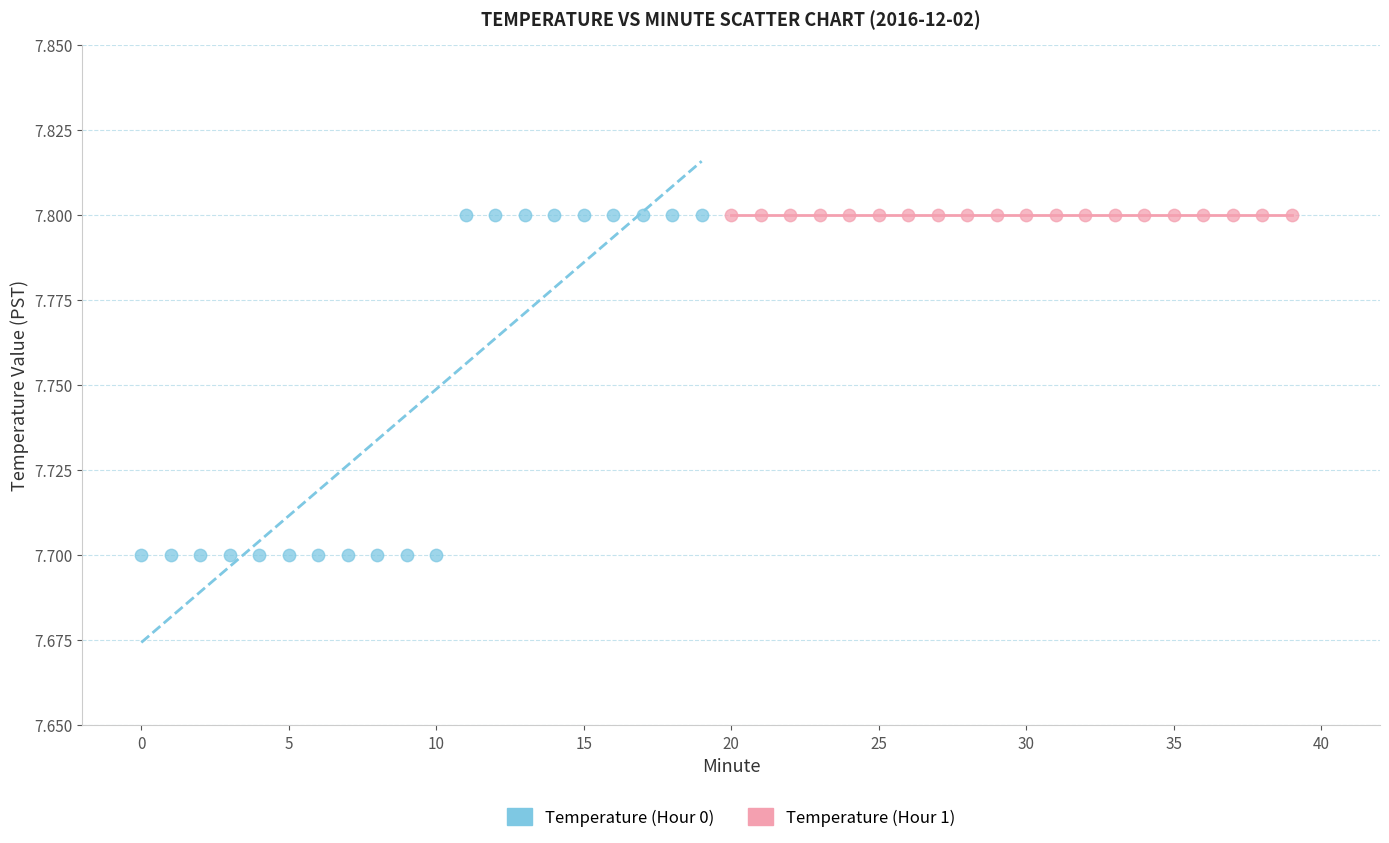

Which series contains the lowest Y value?

Temperature (Hour 0)